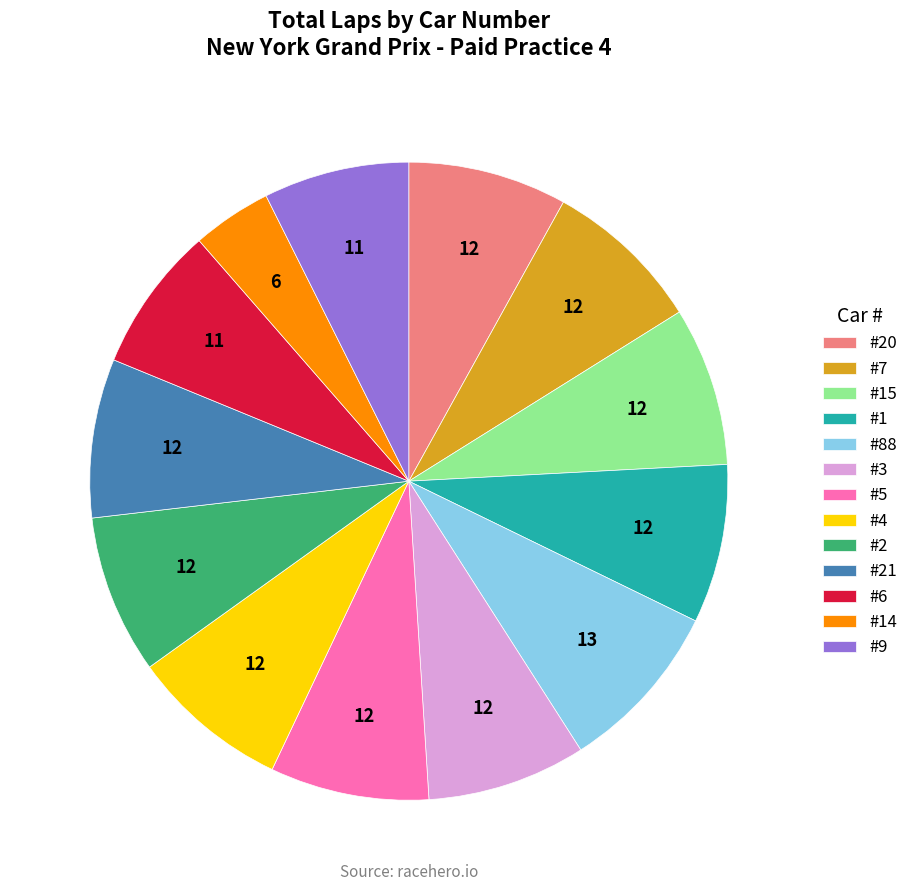

Approximately how many times larger is the value at #6 compared to #7?

0.9